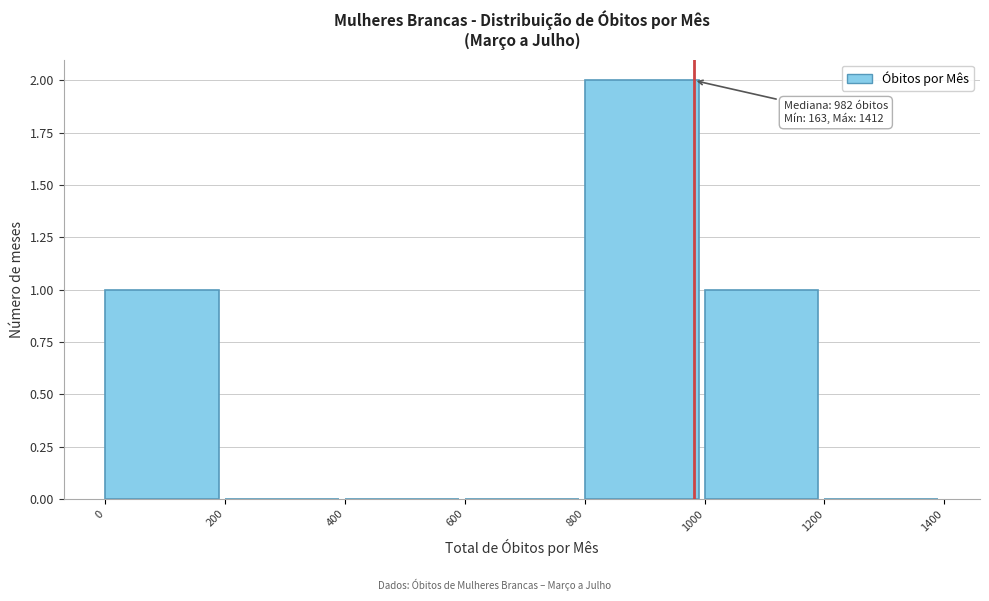

Which range on the x-axis has the tallest bar?

800 to 1000